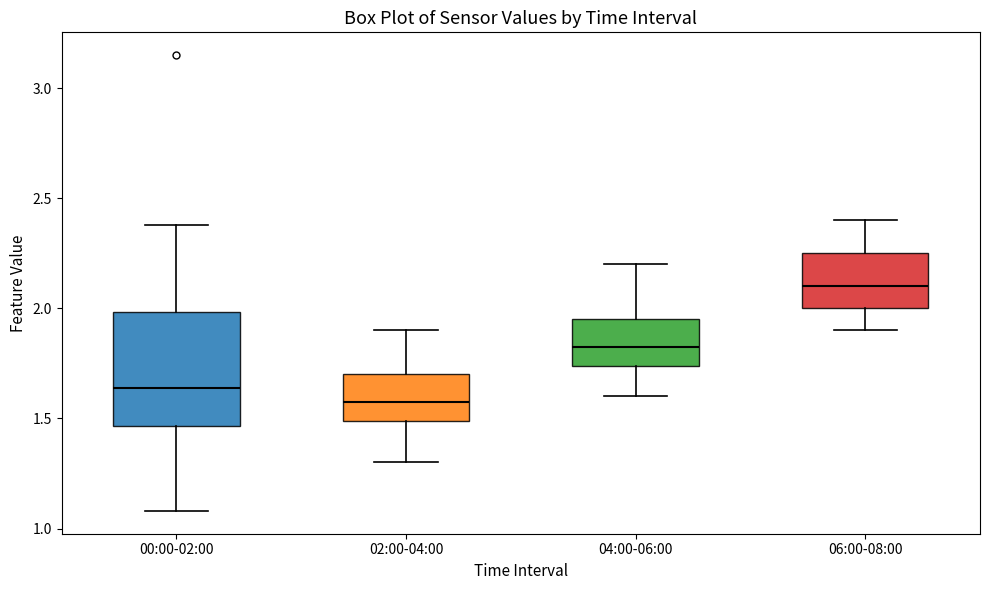

Reading left to right, read every box against the y-axis: the position of its median line, the range the box covers, and the ends of its whiskers. The values are not printed on the chart, so give them approximately, as read against the axis.

00:00-02:00: median 1.65, box 1.45 to 2.00, whiskers 1.10 to 2.40
02:00-04:00: median 1.60, box 1.50 to 1.70, whiskers 1.30 to 1.90
04:00-06:00: median 1.85, box 1.75 to 1.95, whiskers 1.60 to 2.20
06:00-08:00: median 2.10, box 2.00 to 2.25, whiskers 1.90 to 2.40